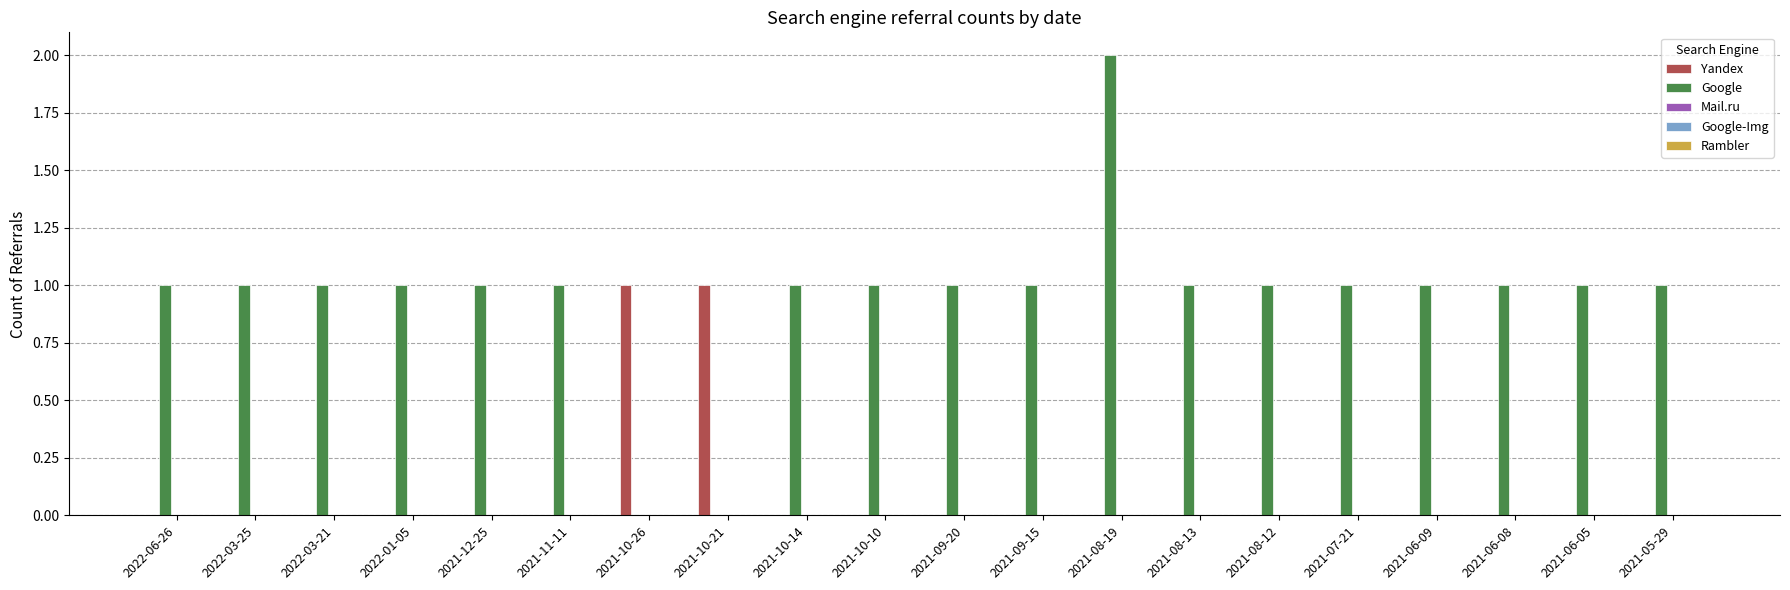

Is it true that Google equals 3 at 2021-08-19?

False